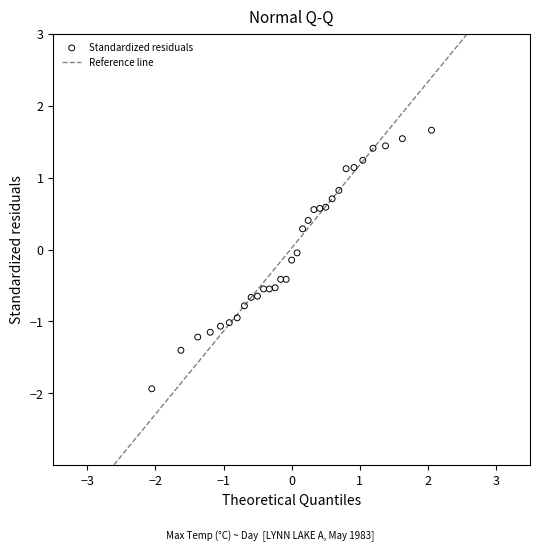

What is the range of X values (max minus min)?

4.1